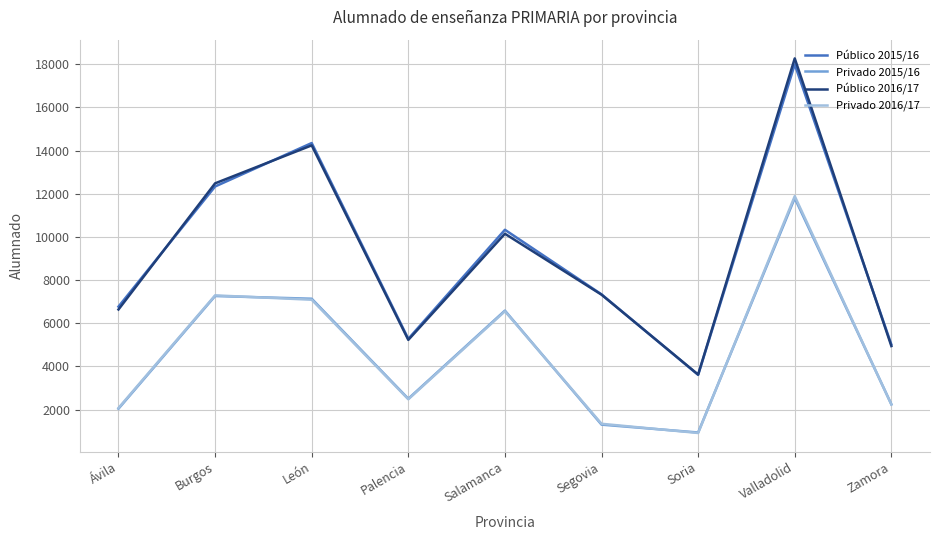

The value of Público 2015/16 at Soria is 3608. True or false?

True